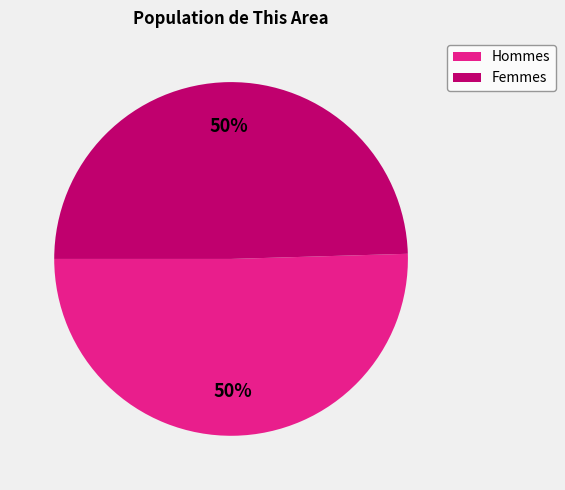

To the nearest percent, what is the average slice percentage?

50%